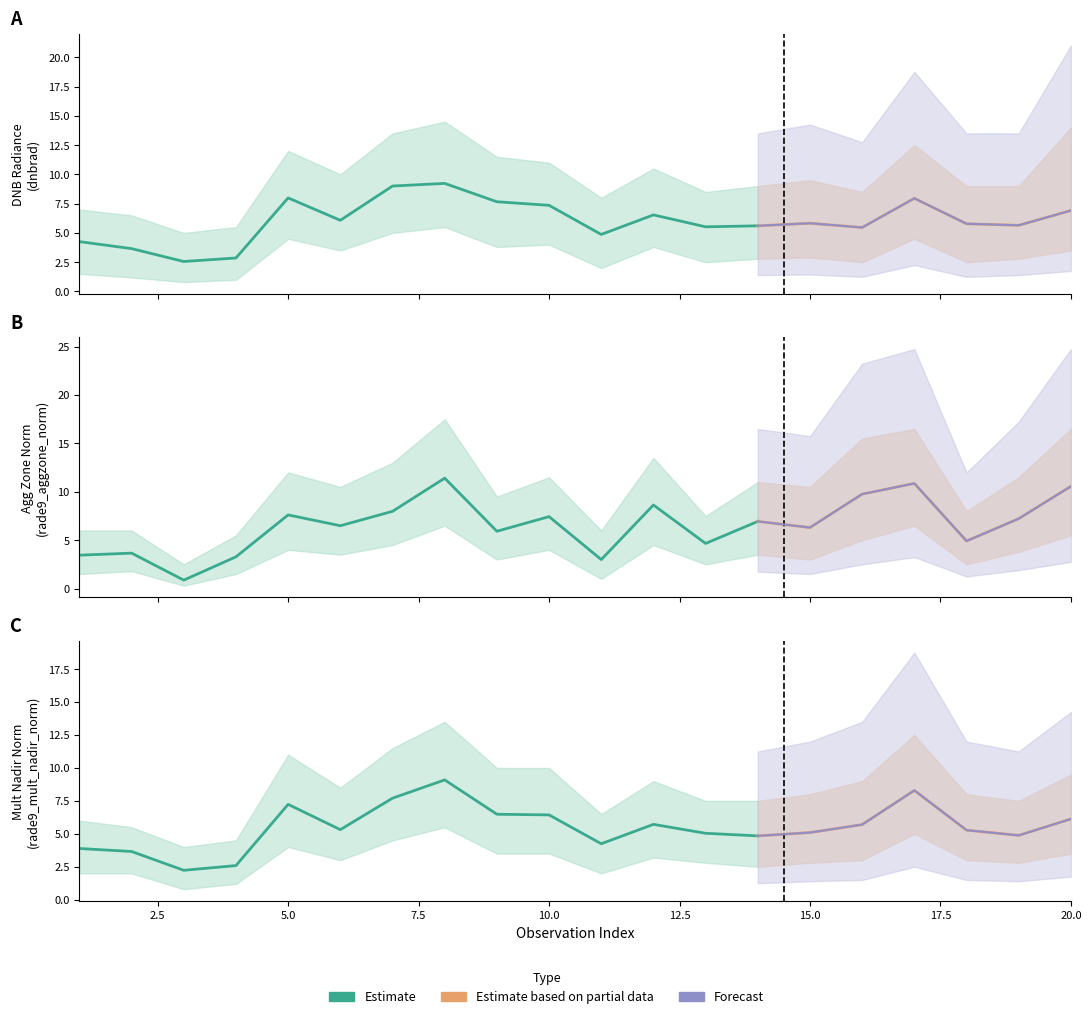

Reading right to left, what are all the values shown in this chart?

dnbrad: 6.9	5.7	5.8	8.0	5.5	5.8	5.6	5.5	6.5	4.9	7.4	7.7	9.2	9.0	6.1	8.0	2.9	2.6	3.7	4.3
rade9_aggzone_norm: 10.6	7.2	4.9	10.9	9.8	6.3	6.9	4.7	8.6	3.0	7.4	5.9	11.4	8.0	6.5	7.6	3.3	0.9	3.7	3.4
rade9_mult_nadir_norm: 6.1	4.9	5.3	8.3	5.7	5.1	4.8	5.0	5.7	4.2	6.4	6.5	9.1	7.7	5.3	7.2	2.6	2.2	3.7	3.9